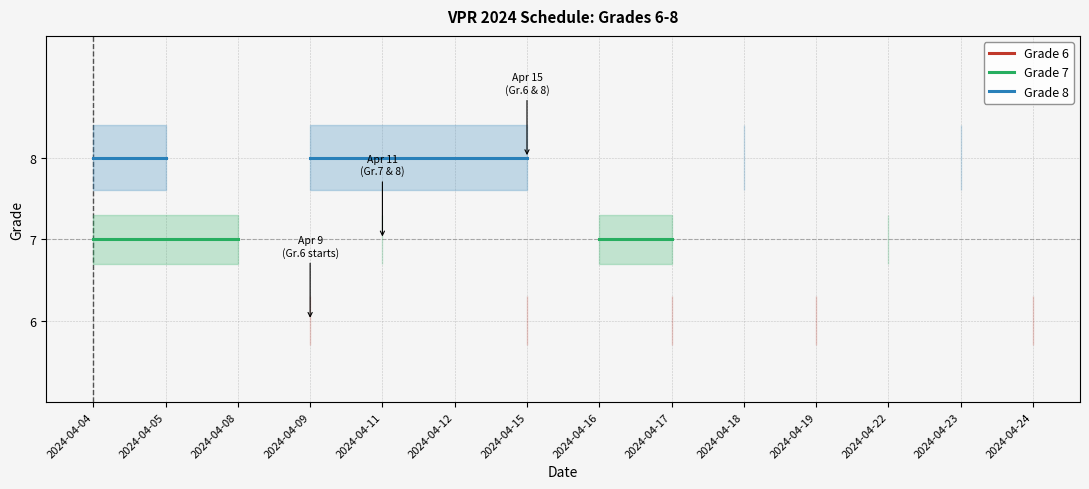

Which series changed the most between 2024-04-09 and 2024-04-18?

Grade 8